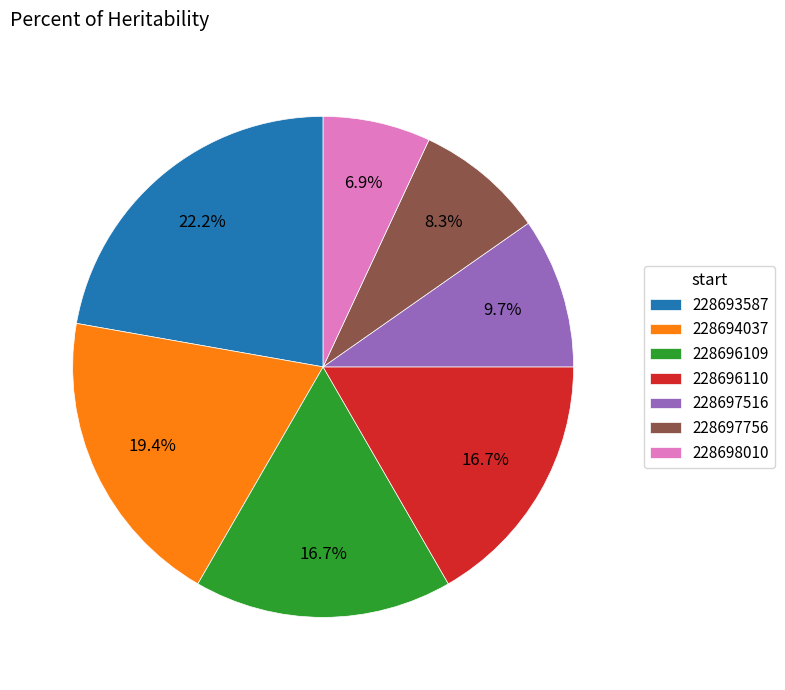

Which has a higher value, 228696110 or 228698010?

228696110